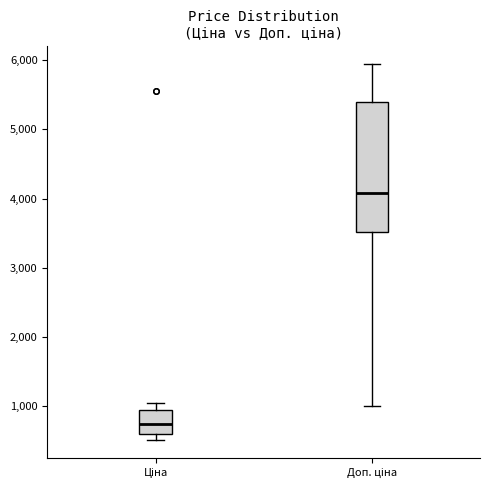

Where is the upper edge of the box for Ціна on the y-axis? The values are not printed on the chart, so give them approximately, as read against the axis.

900